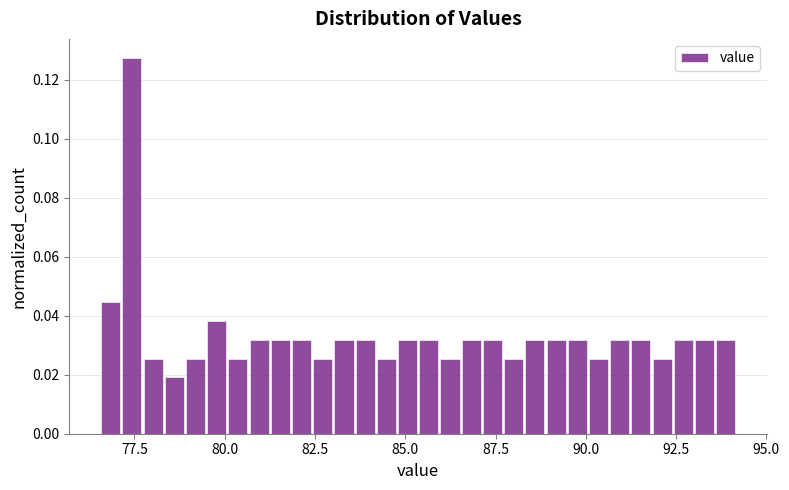

Read against the x-axis, roughly where is the centre of the tallest bar?

77.5